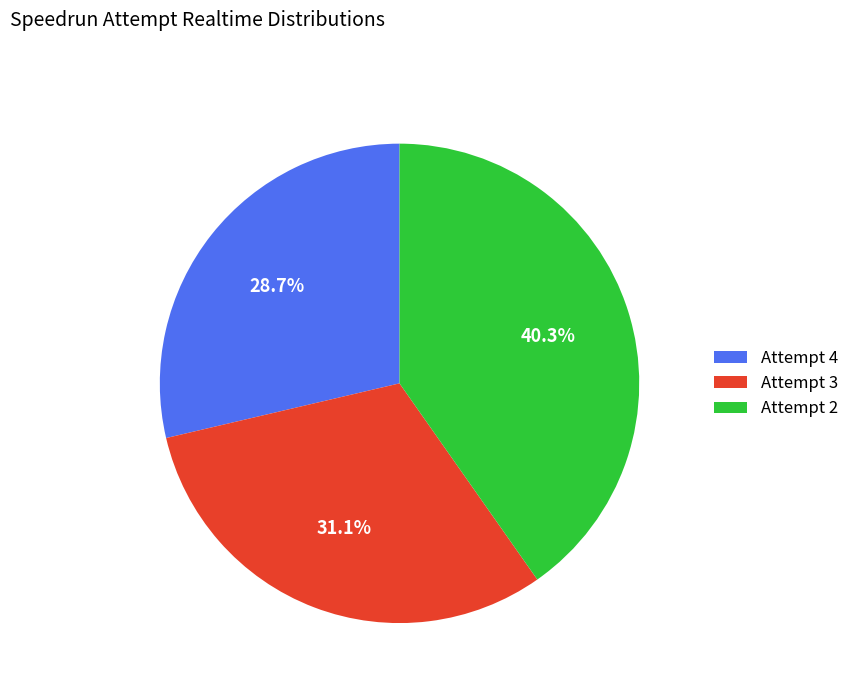

Count the number of slices in the pie.

3